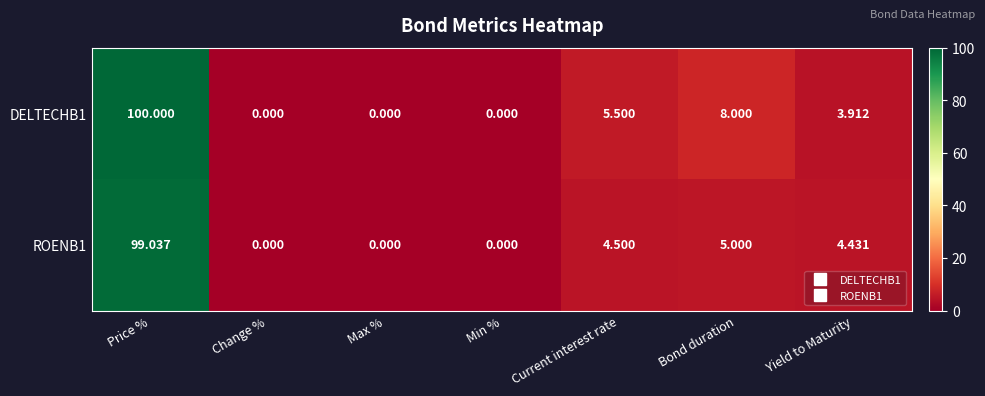

Where does the DELTECHB1 series first go above 3?

Price %